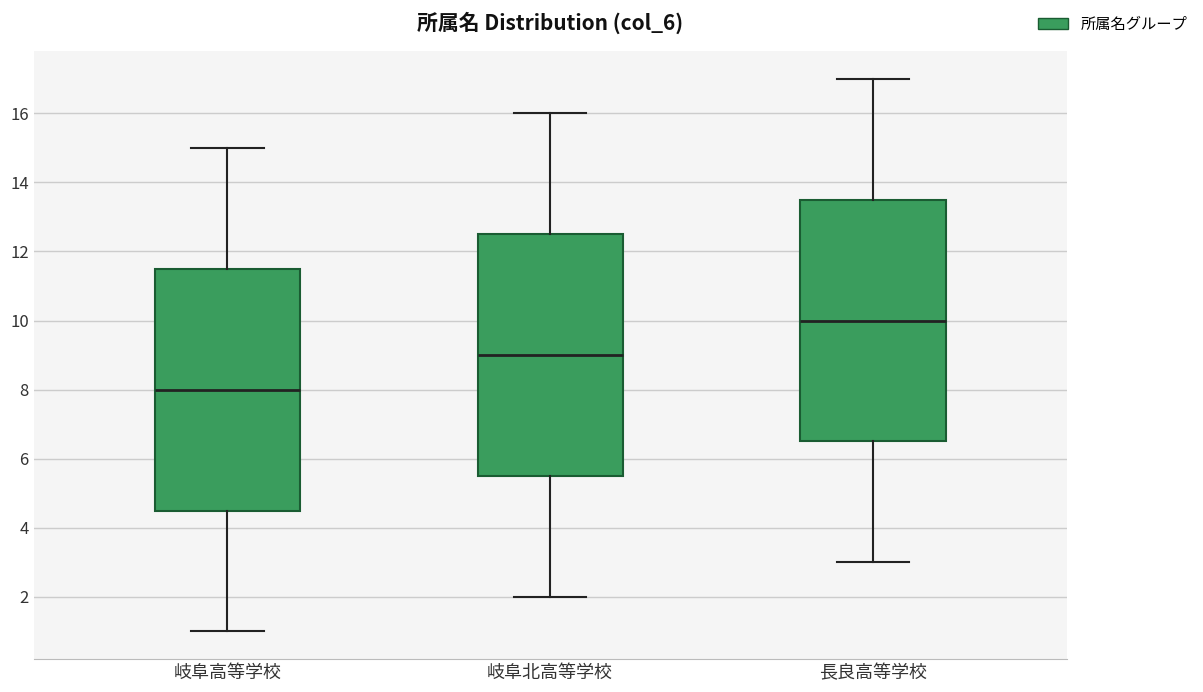

Reading left to right, read every box against the y-axis: the position of its median line, the range the box covers, and the ends of its whiskers. The values are not printed on the chart, so give them approximately, as read against the axis.

岐阜高等学校: median 8.0, box 4.6 to 11.6, whiskers 1.0 to 15.0
岐阜北高等学校: median 9.0, box 5.6 to 12.6, whiskers 2.0 to 16.0
長良高等学校: median 10.0, box 6.6 to 13.6, whiskers 3.0 to 17.0